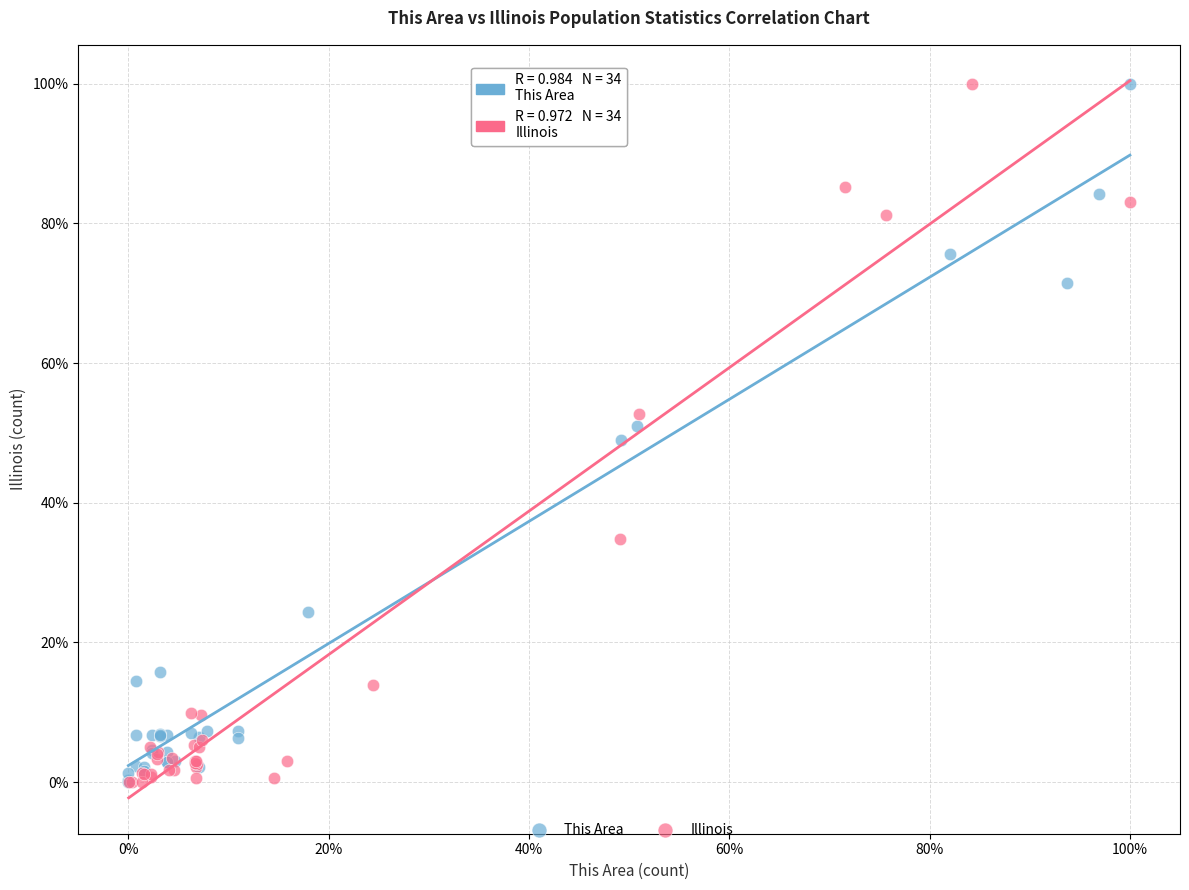

What are all the series names shown in the legend?

This Area, Illinois